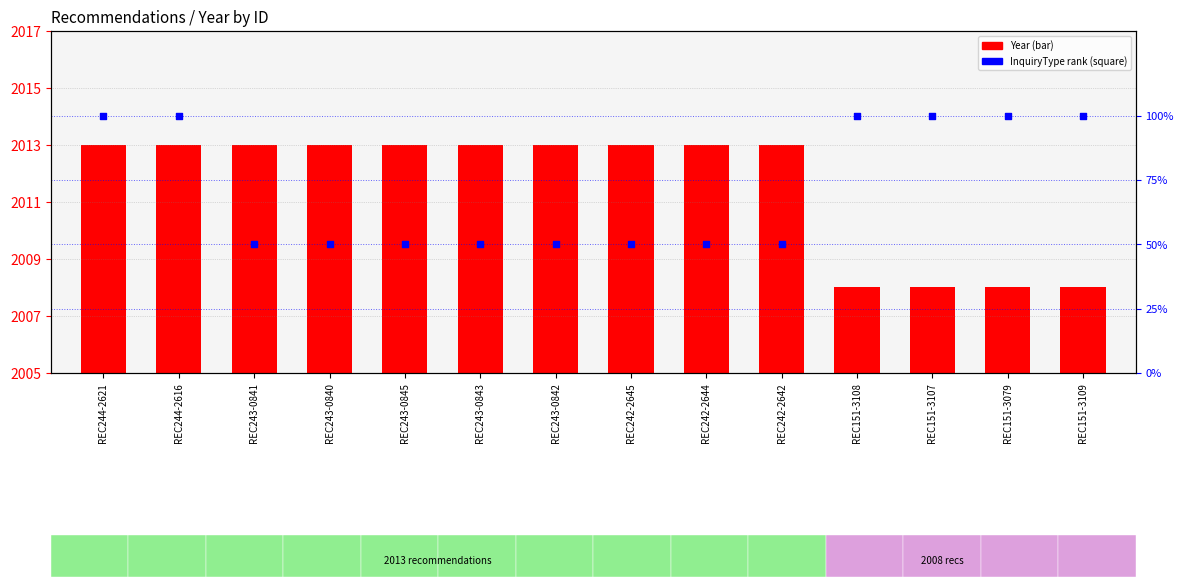

Which series has the widest spread of Y values?

InquiryType rank